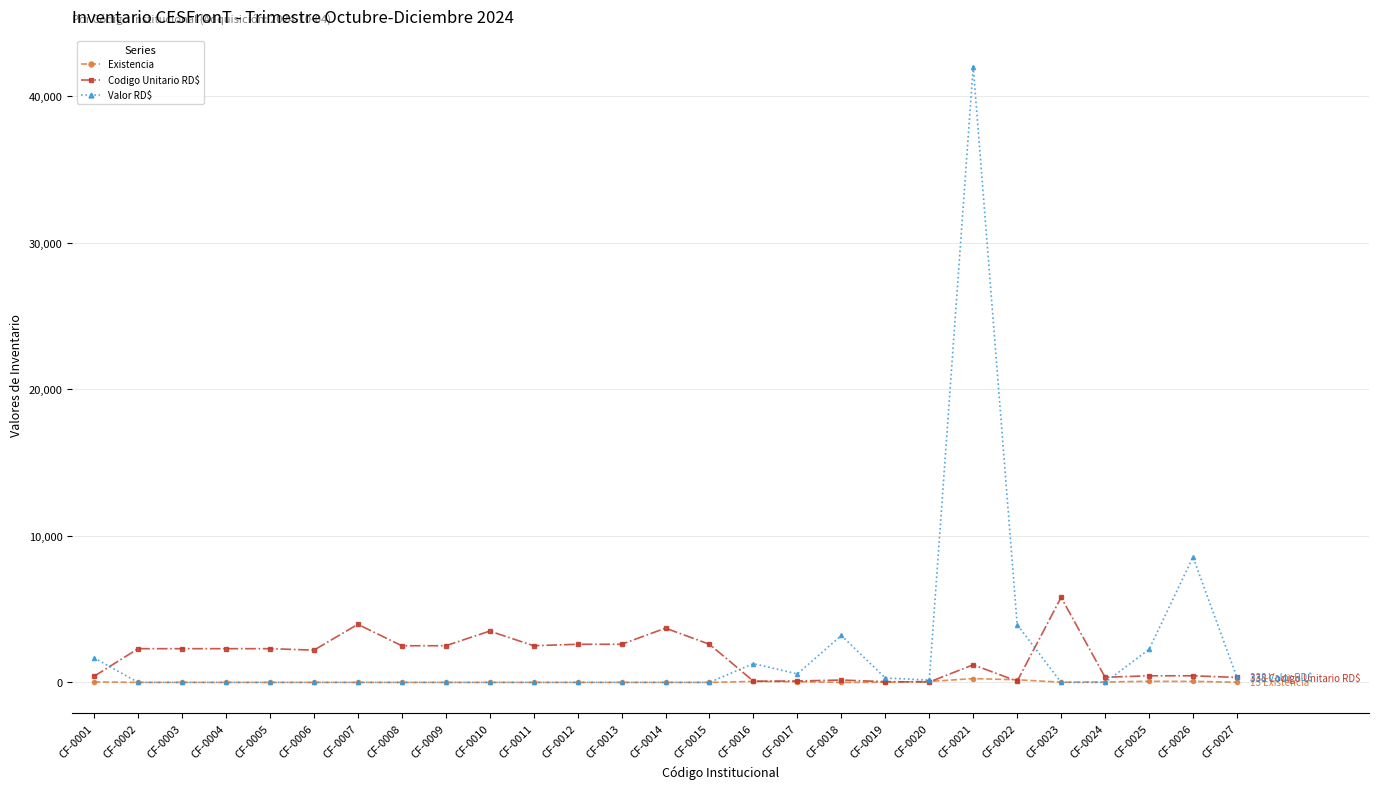

True or false: Existencia has more than 1 interior local peaks.

True